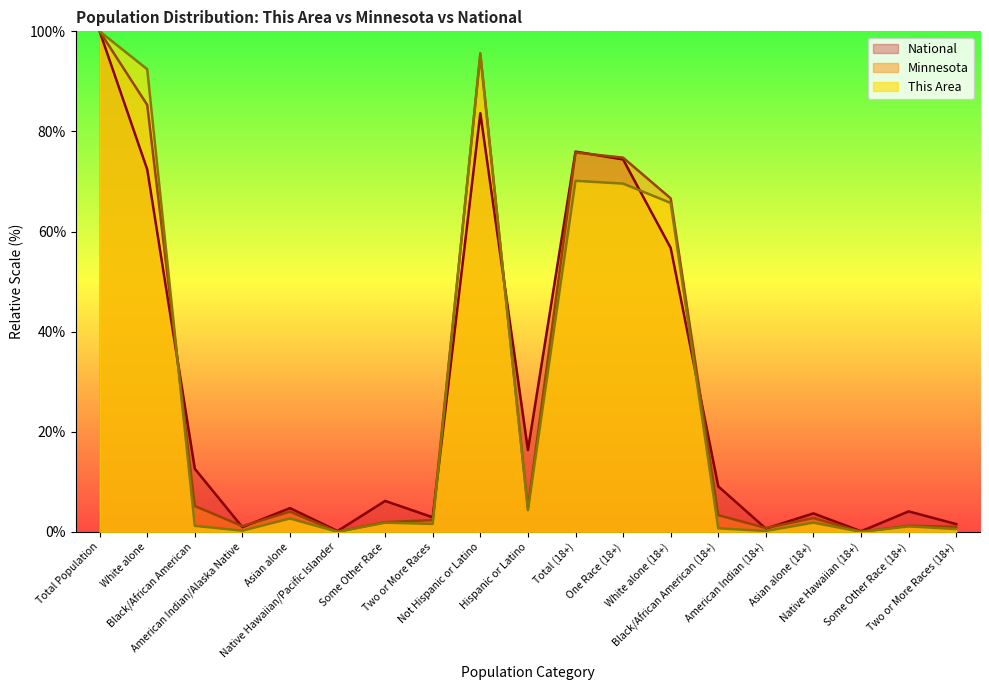

Rank the categories by Minnesota value from highest to lowest.

Total Population, Not Hispanic or Latino, White alone, Total (18+), One Race (18+), White alone (18+), Black/African American, Hispanic or Latino, Asian alone, Black/African American (18+), Asian alone (18+), Two or More Races, Some Other Race, Some Other Race (18+), American Indian/Alaska Native, Two or More Races (18+), American Indian (18+), Native Hawaiian/Pacific Islander, Native Hawaiian (18+)